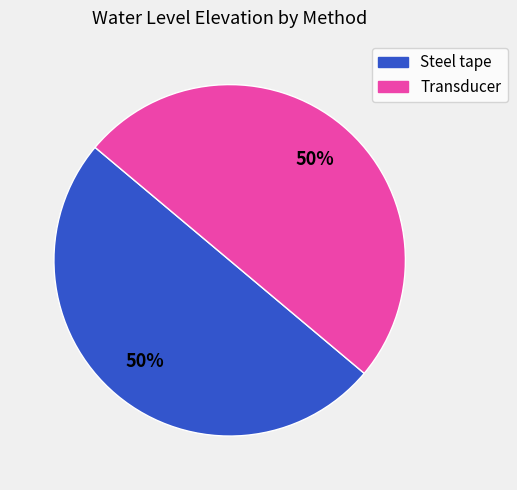

Is it true that Transducer is 65% of the pie?

False